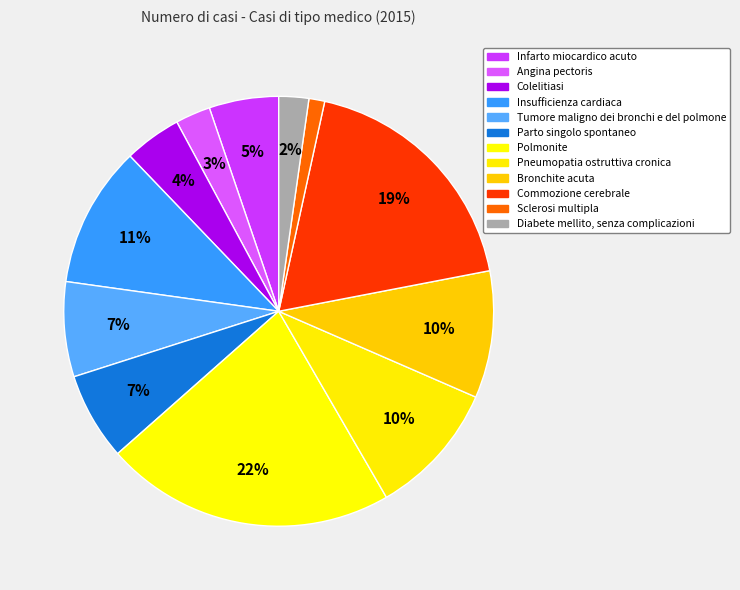

What percentage is the Sclerosi multipla slice, to the nearest percent?

1%